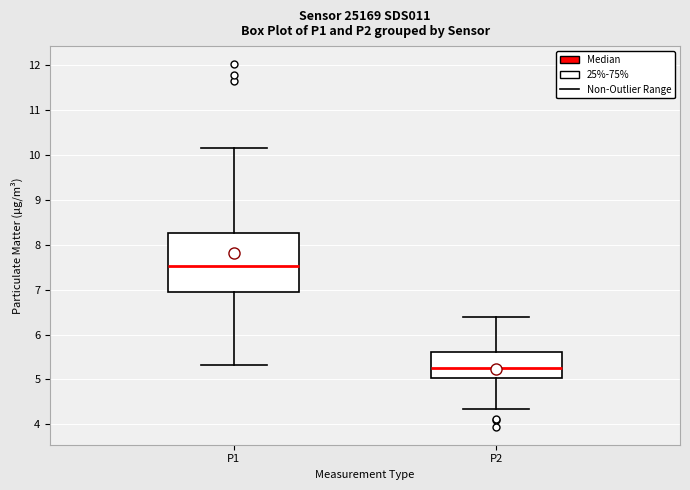

Comparing the boxes themselves (not the whiskers), which one is the tallest?

P1